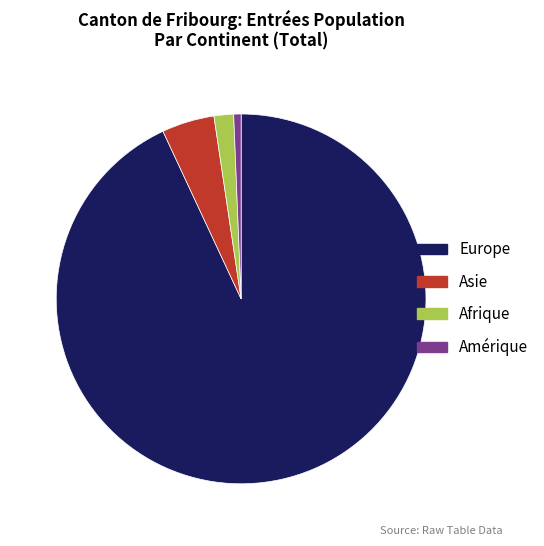

Is the sum of Asie and Afrique greater than half?

No